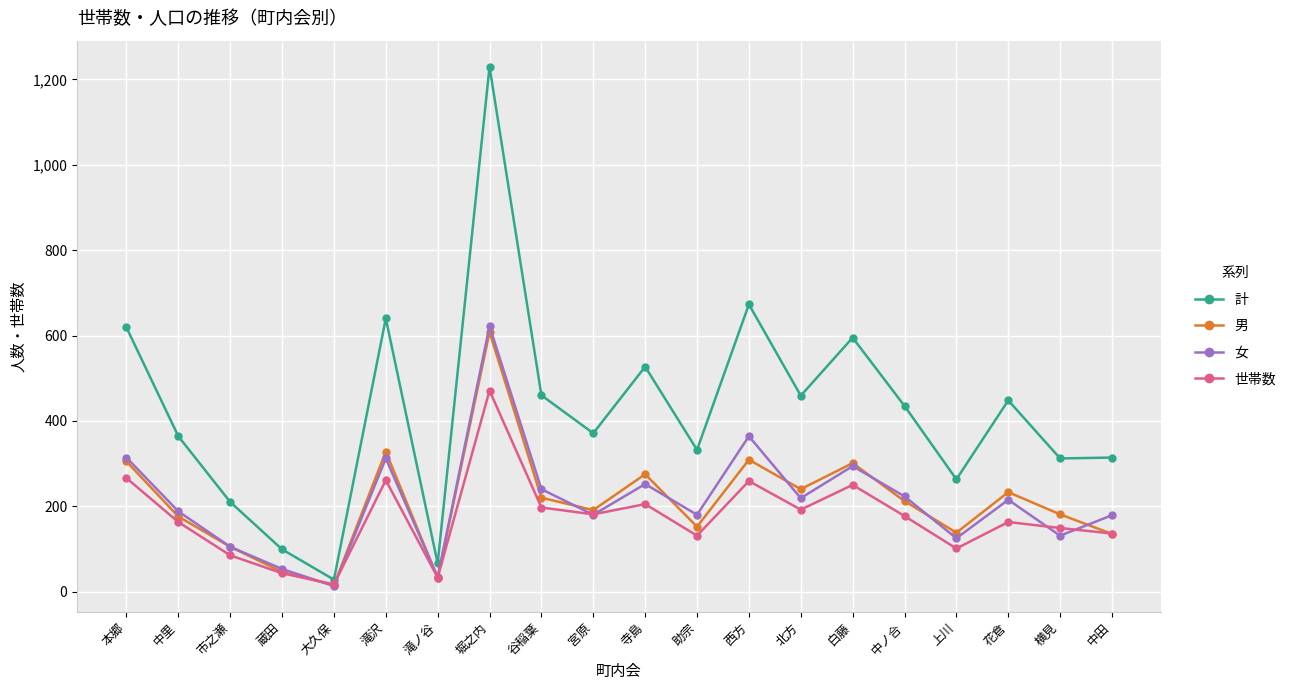

What is the maximum value for 計?

1230